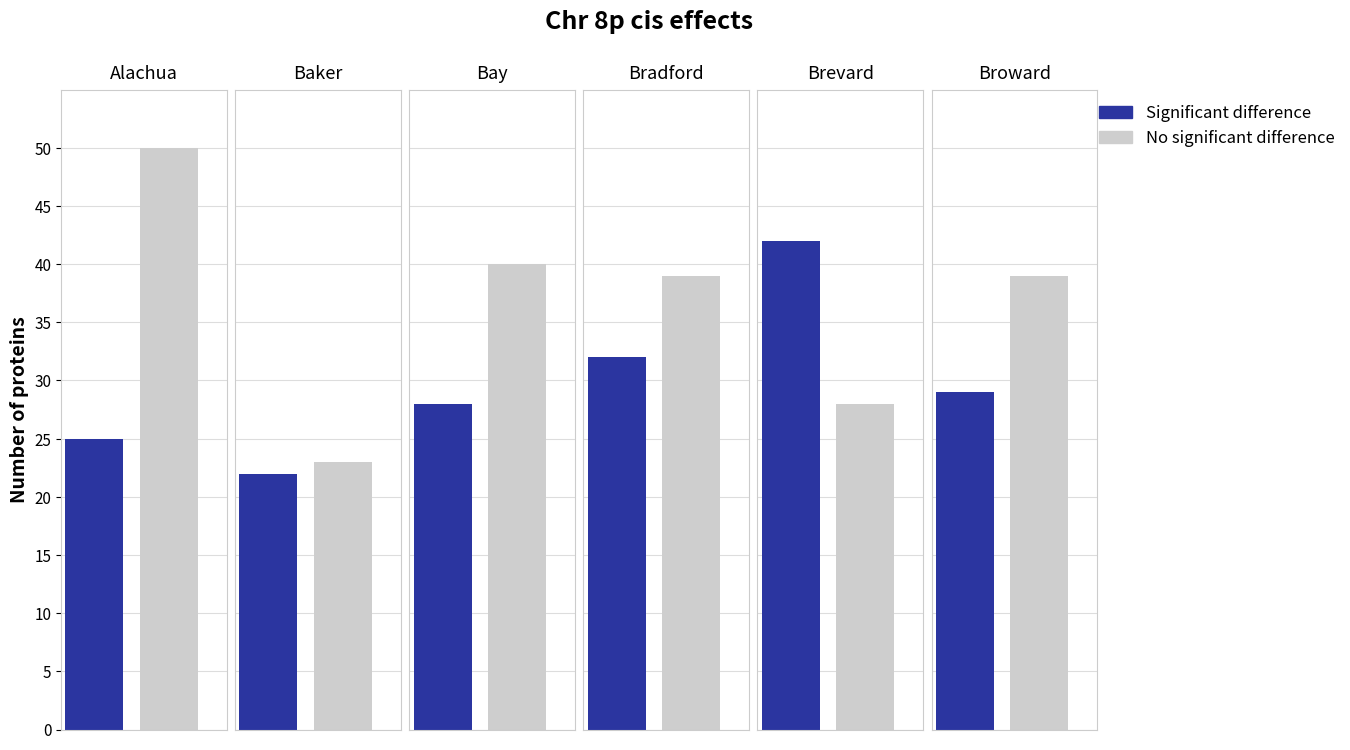

What are all the series names shown in the legend?

Significant difference, No significant difference